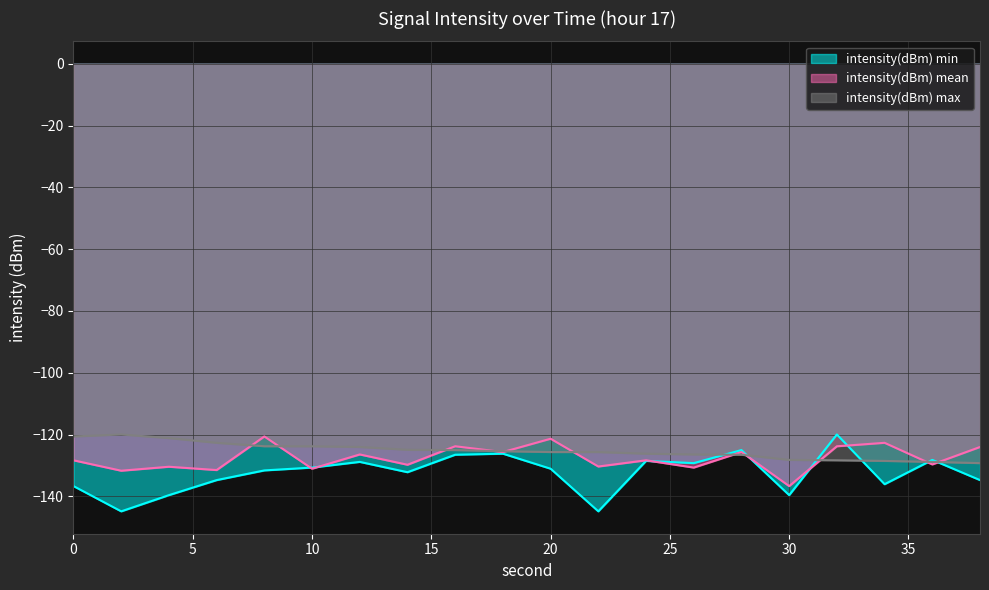

Reading left to right, what are all the values shown in this chart?

intensity(dBm) min: 0=-136.7	2=-144.9	4=-139.6	6=-134.7	8=-131.6	10=-130.7	12=-128.9	14=-132.2	16=-126.5	18=-126.2	20=-131.1	22=-144.9	24=-128.5	26=-129.3	28=-125.0	30=-139.6	32=-120.0	34=-136.1	36=-128.2	38=-134.7
intensity(dBm) mean: 0=-128.3	2=-131.7	4=-130.4	6=-131.5	8=-120.6	10=-131.1	12=-126.4	14=-129.8	16=-123.8	18=-125.7	20=-121.4	22=-130.4	24=-128.3	26=-130.7	28=-125.7	30=-136.7	32=-123.8	34=-122.7	36=-129.7	38=-124.0
intensity(dBm) max: 0=-120.6	2=-120.0	4=-121.1	6=-122.7	8=-123.8	10=-123.8	12=-124.0	14=-124.9	16=-125.0	18=-125.4	20=-125.7	22=-125.7	24=-126.2	26=-126.4	28=-126.5	30=-128.2	32=-128.3	34=-128.5	36=-128.9	38=-129.3